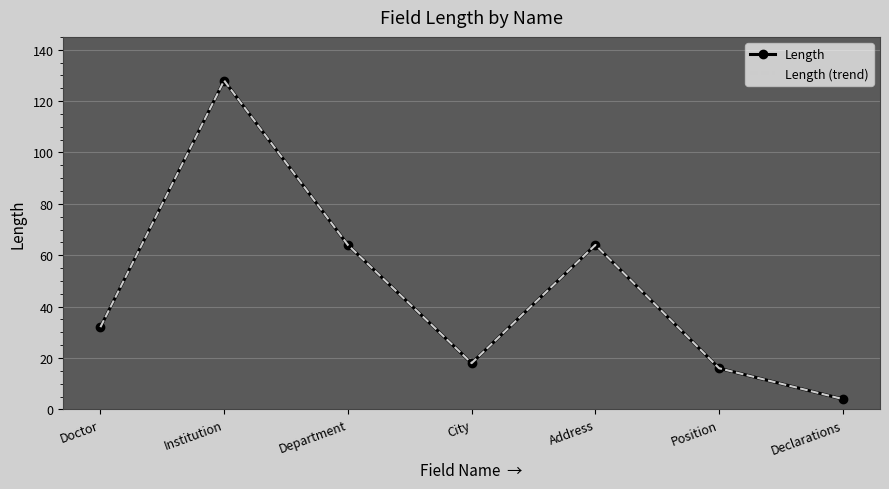

Rank the series by their maximum value, from lowest to highest.

Length, Length (trend)